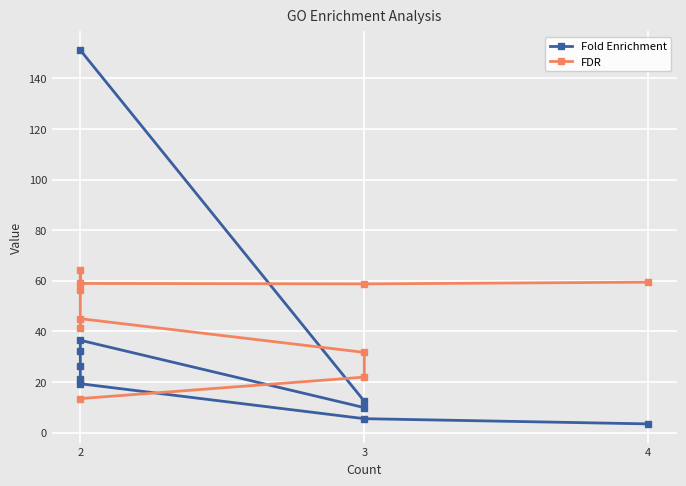

Which series has the widest spread of values?

Fold Enrichment